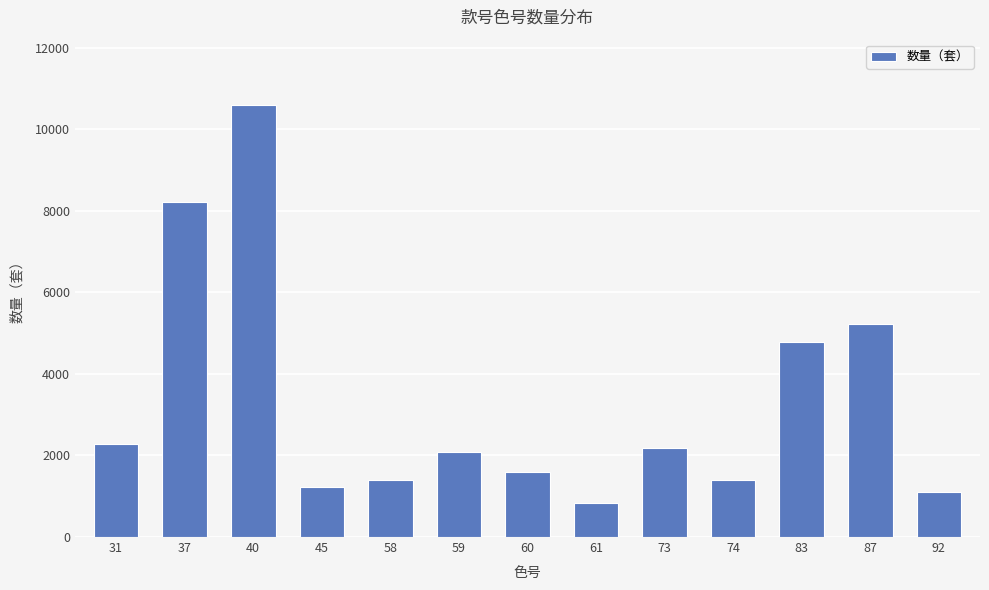

What is the sum of all values?

42904